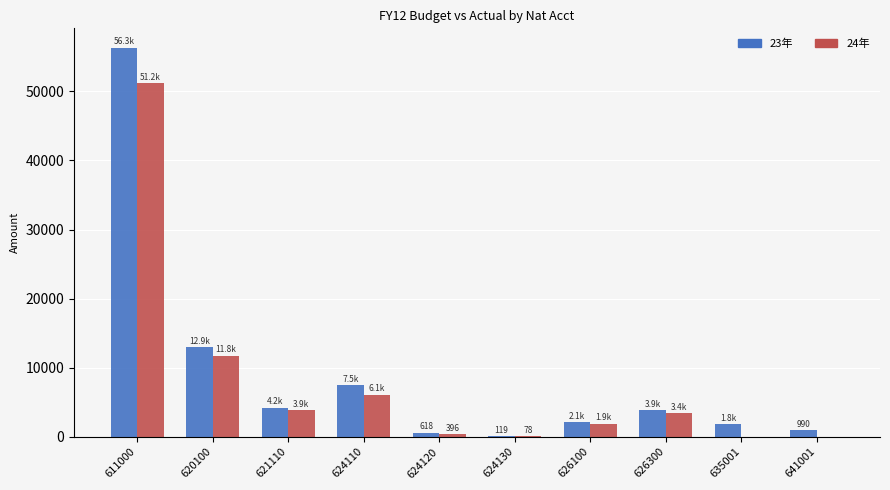

At which category is the sum across all series the highest?

611000